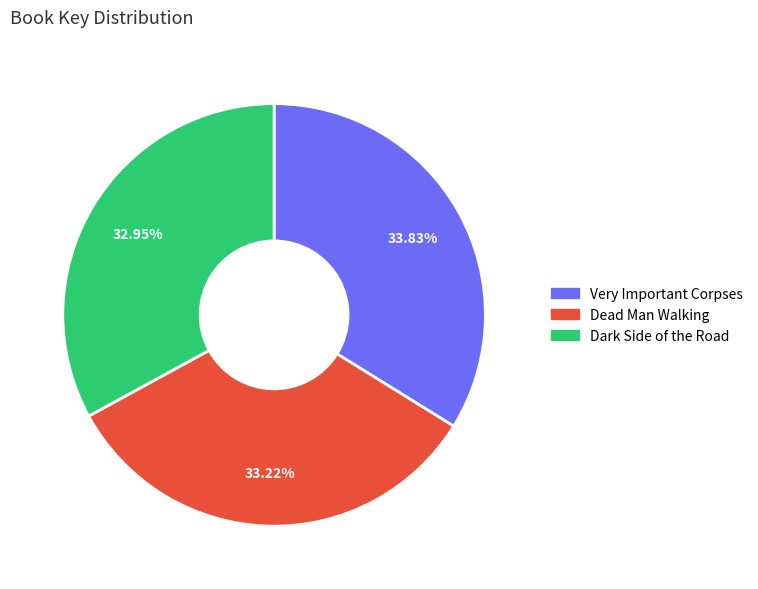

To the nearest percent, what is the combined percentage of Dark Side of the Road and Very Important Corpses?

67%